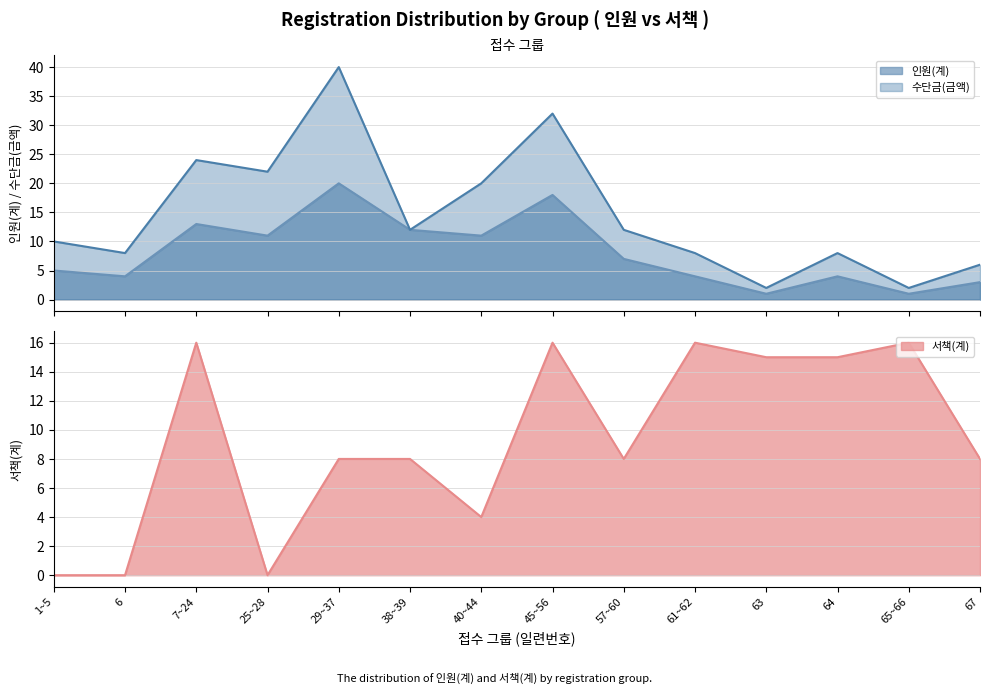

Is it true that 인원(계) equals 6 at 6?

False